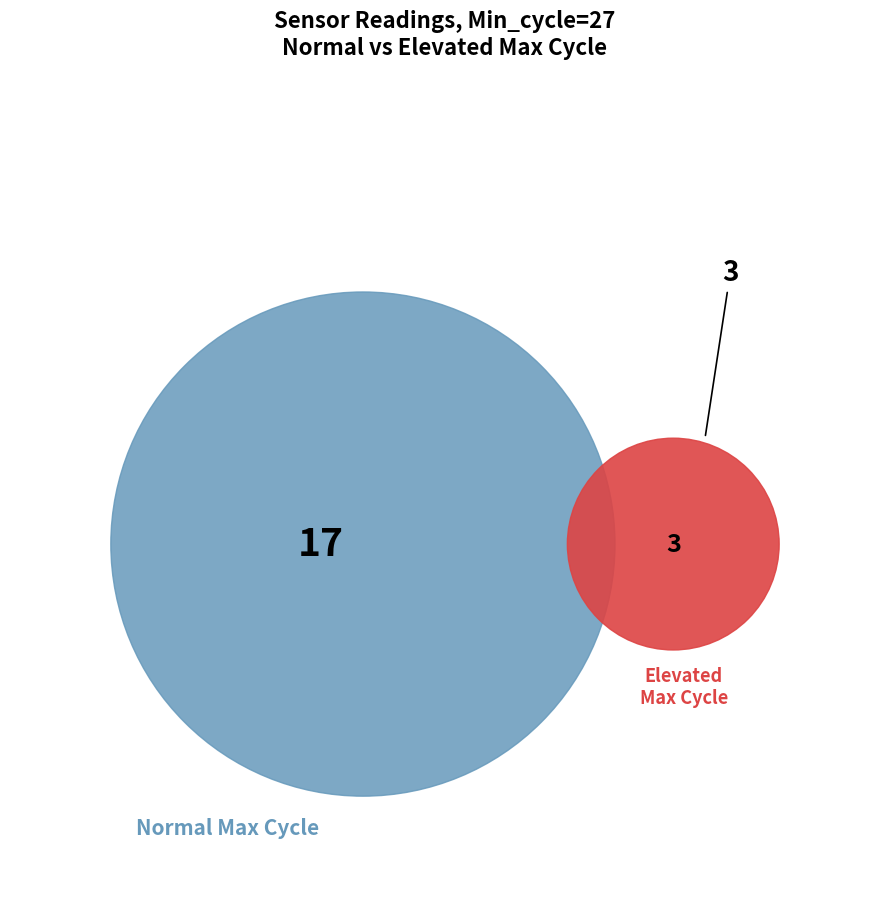

Is there a majority slice in this chart?

No